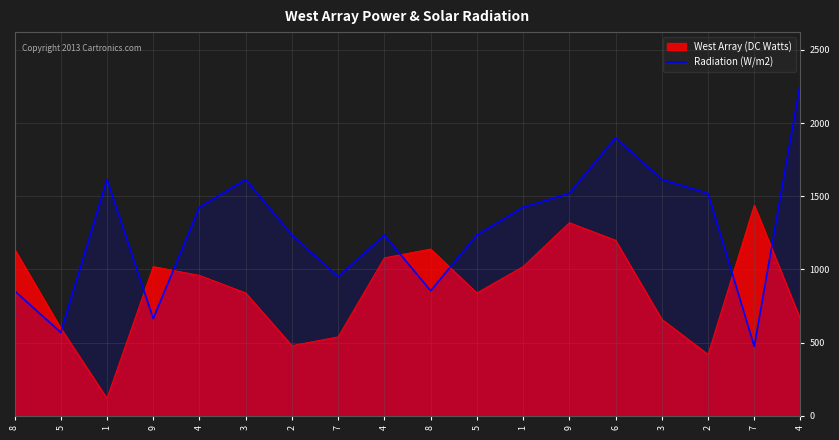

How many lines are shown in the chart?

2